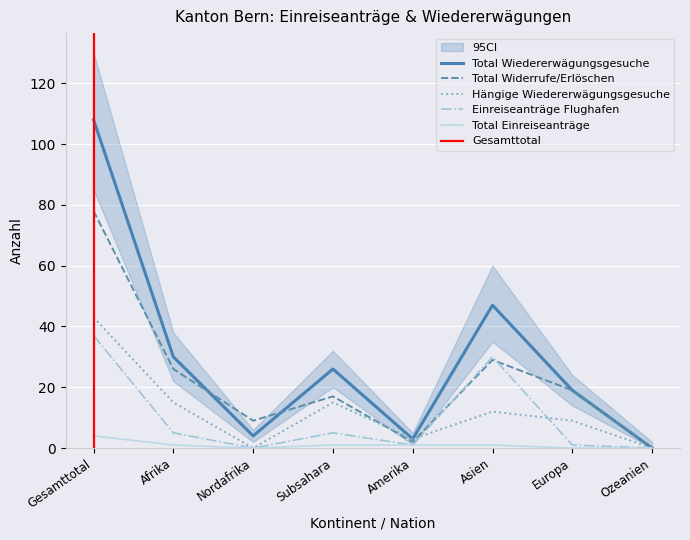

List the series in order of their peak value, highest first.

Total Wiedererwägungsgesuche, Total Widerrufe/Erlöschen, Hängige Wiedererwägungsgesuche, Einreiseanträge Flughafen, Total Einreiseanträge